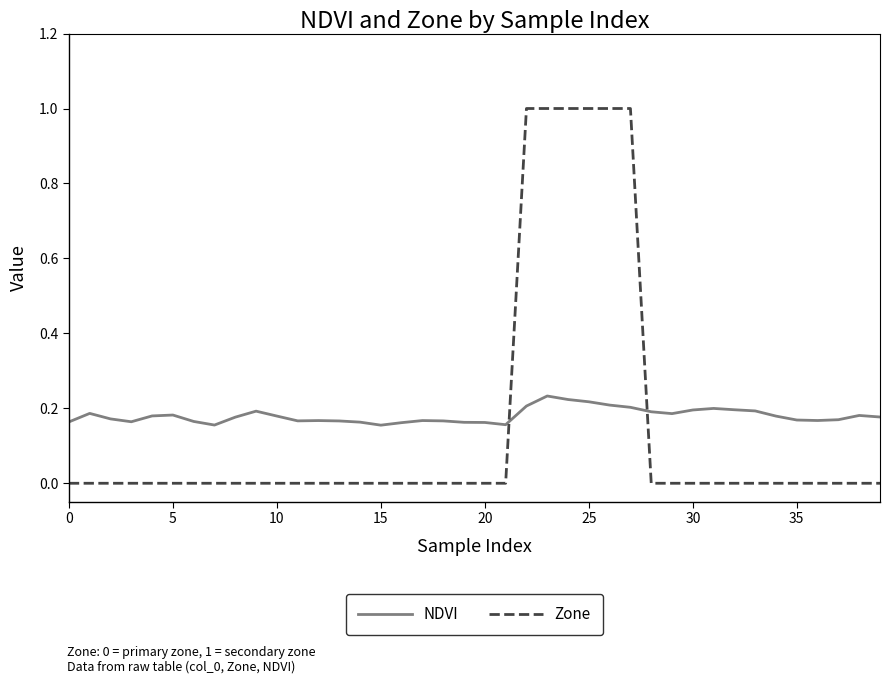

How many categories are shown in the chart?

40